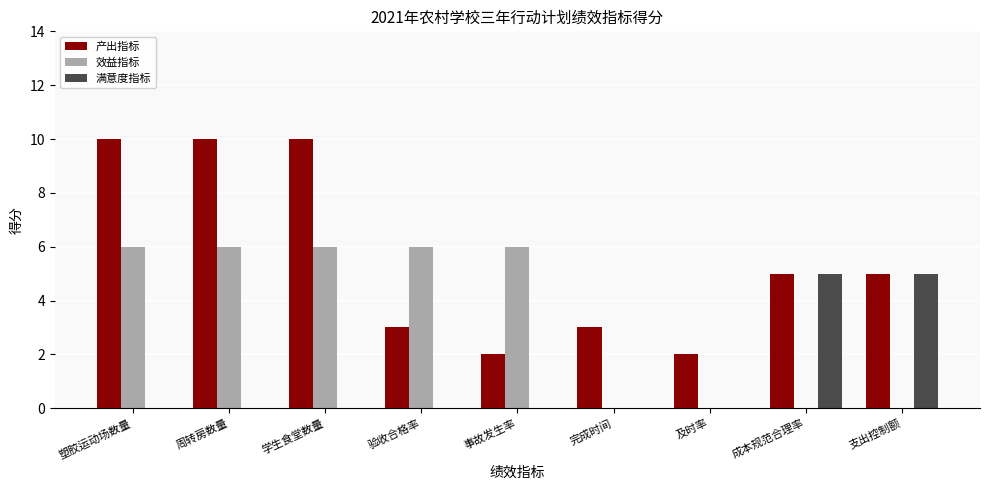

Reading right to left, list all the values displayed in this chart.

产出指标: 支出控制额=5	成本规范合理率=5	及时率=2	完成时间=3	事故发生率=2	验收合格率=3	学生食堂数量=10	周转房数量=10	塑胶运动场数量=10
效益指标: 支出控制额=0	成本规范合理率=0	及时率=0	完成时间=0	事故发生率=6	验收合格率=6	学生食堂数量=6	周转房数量=6	塑胶运动场数量=6
满意度指标: 支出控制额=5	成本规范合理率=5	及时率=0	完成时间=0	事故发生率=0	验收合格率=0	学生食堂数量=0	周转房数量=0	塑胶运动场数量=0